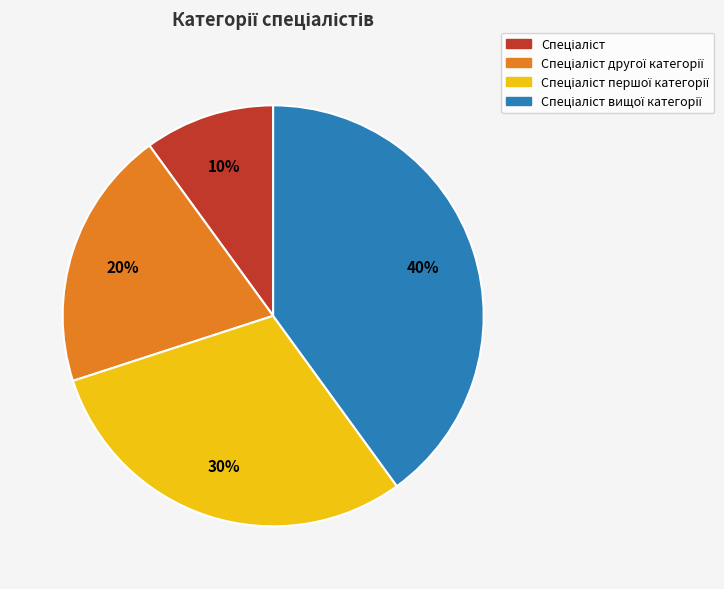

To the nearest percent, what is the difference between the largest and smallest slice percentages?

30%